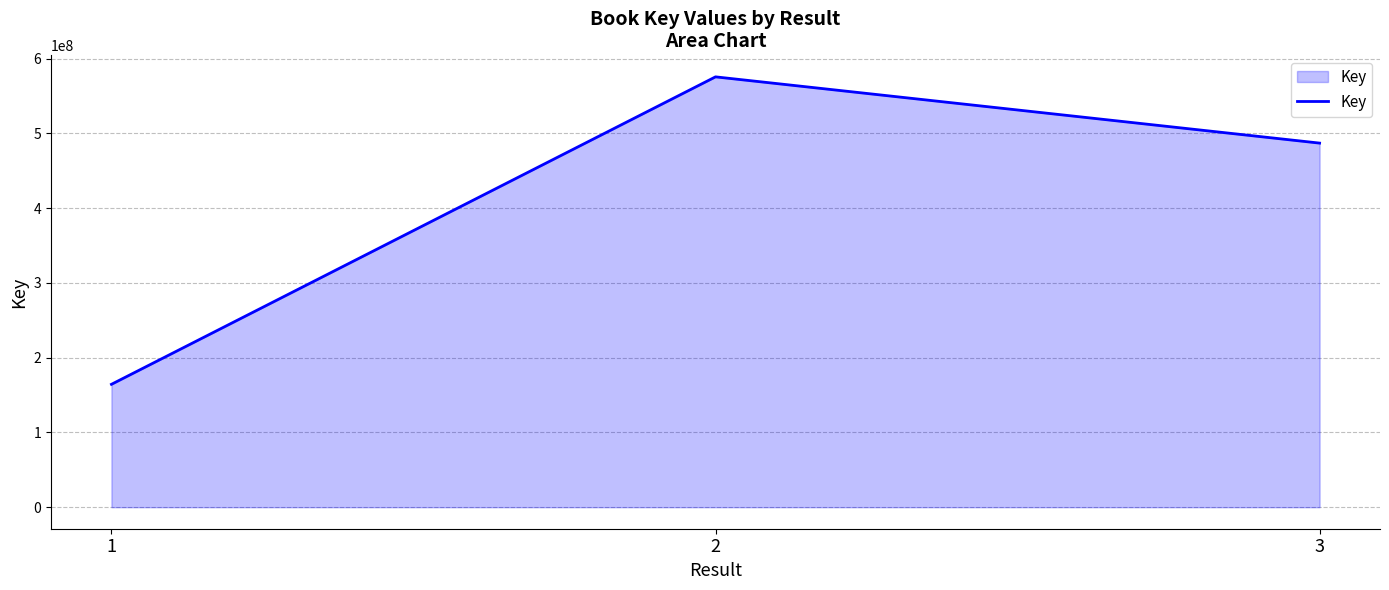

How many distinct data groups are displayed?

1